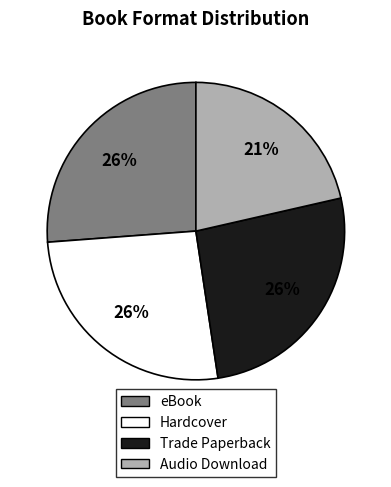

Is there any slice that represents more than half of the pie?

No